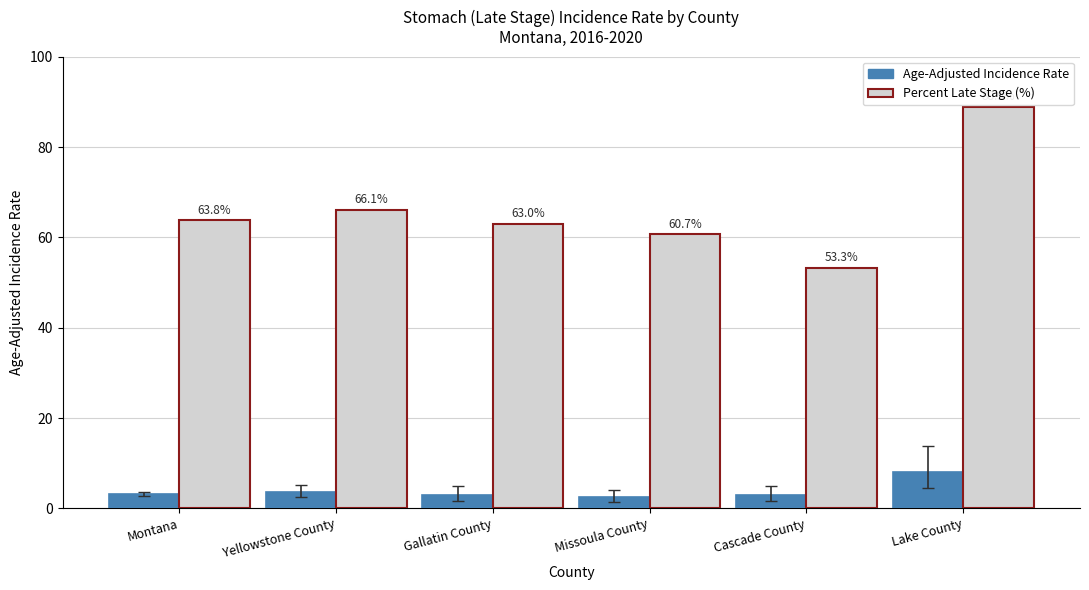

What is the approximate value of Age-Adjusted Incidence Rate at Gallatin County?

3.0